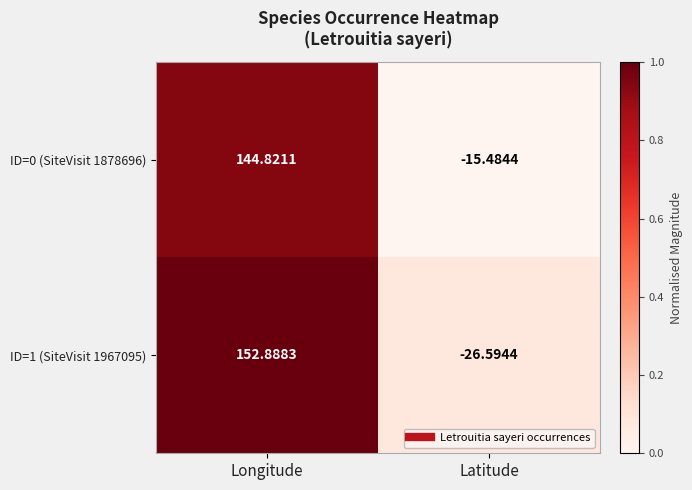

Where does the ID=0 (SiteVisit 1878696) series first go above 144?

Longitude